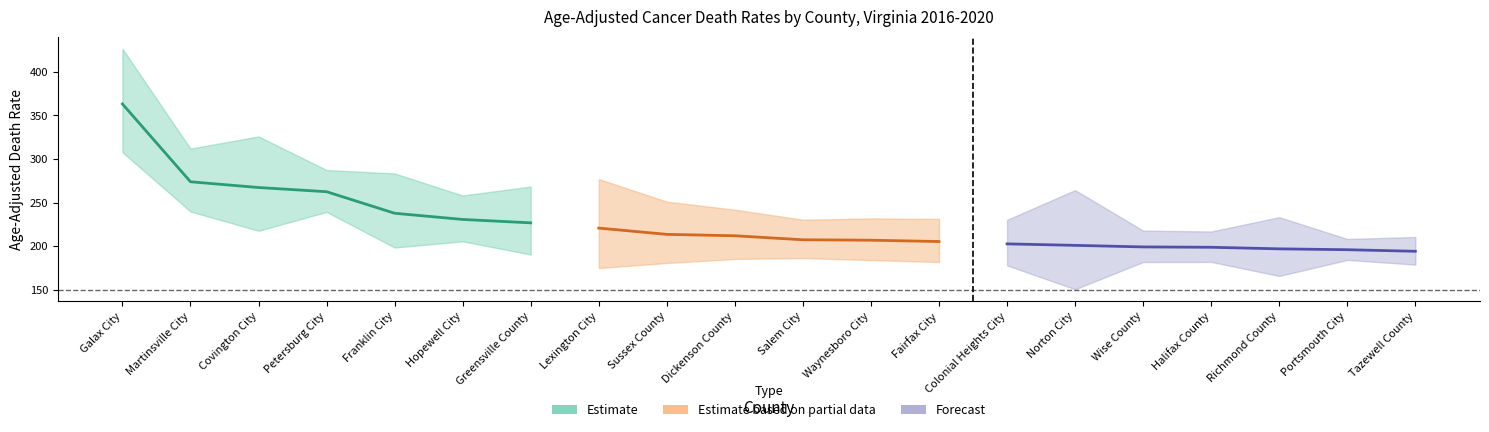

What is the sum of the lower_ci values at Portsmouth City and Sussex County?

365.1